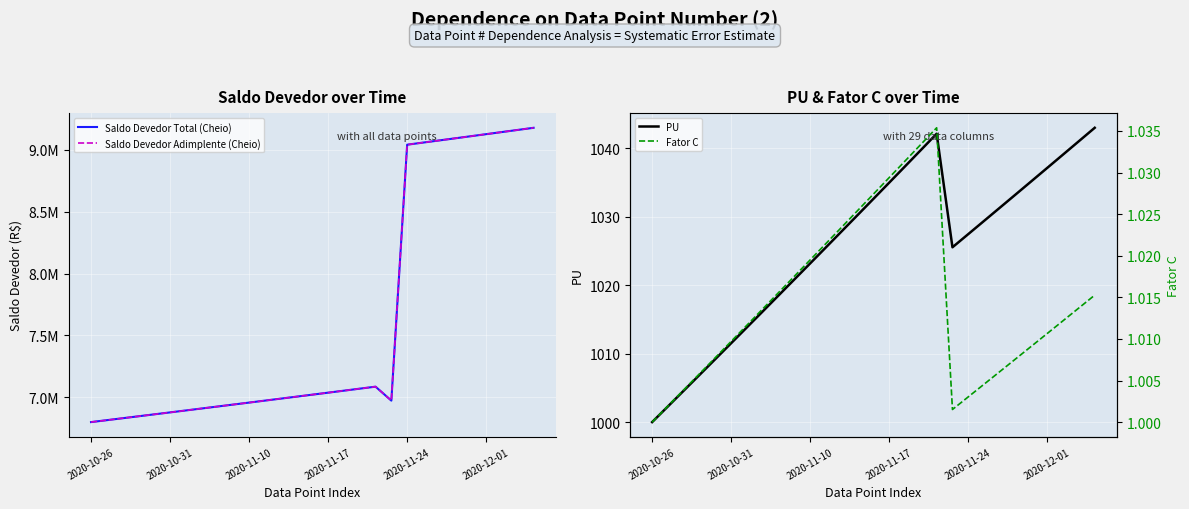

Which series has the largest total across all categories?

Saldo Devedor Total (Cheio)